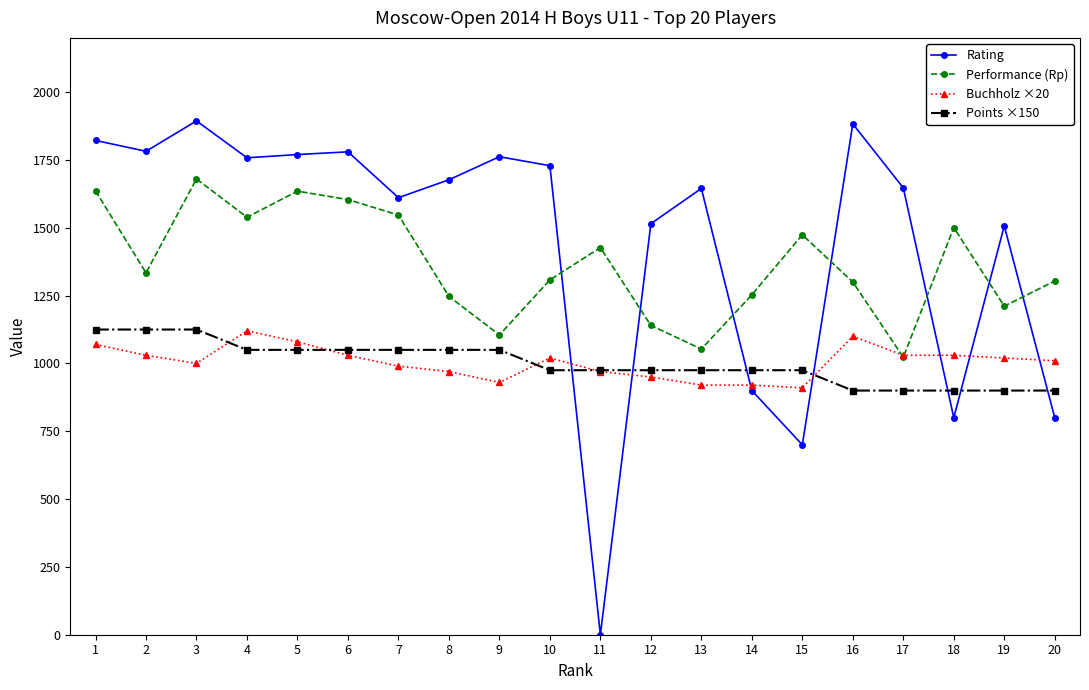

How many Points ×150 values are between 975 and 1050?

12